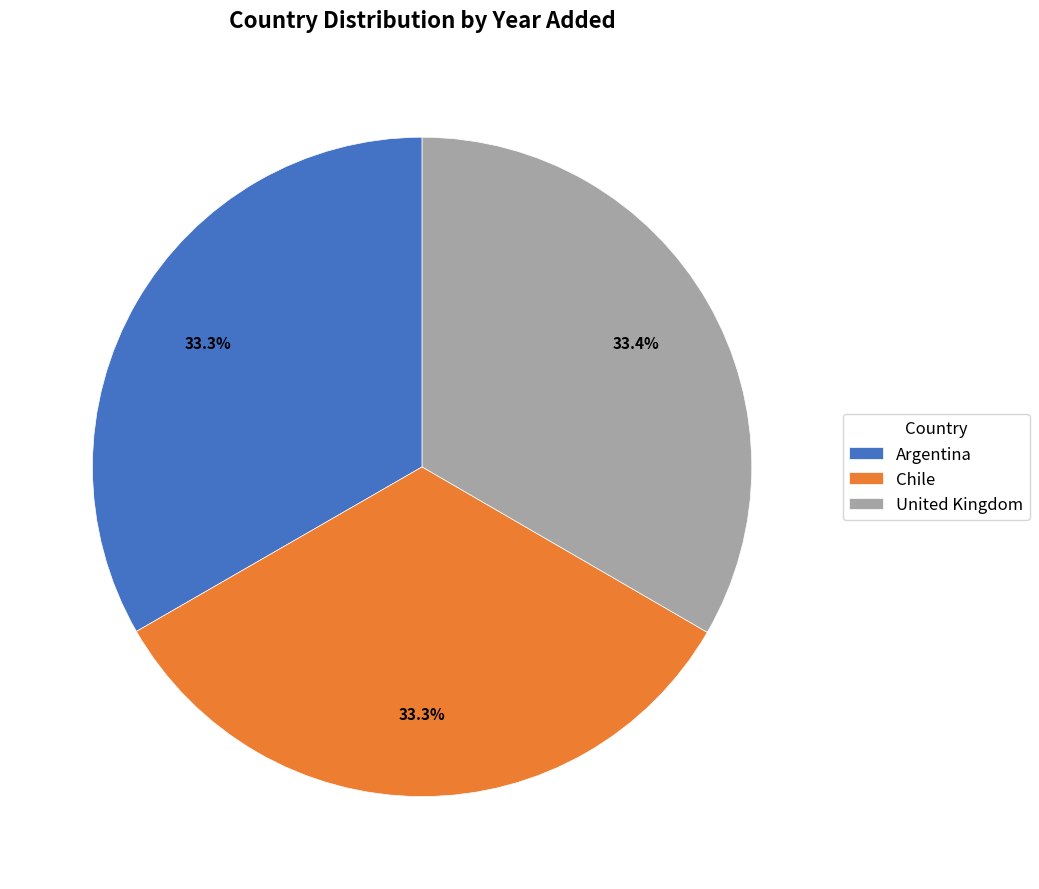

To the nearest percent, what is the combined percentage of United Kingdom and Chile?

67%